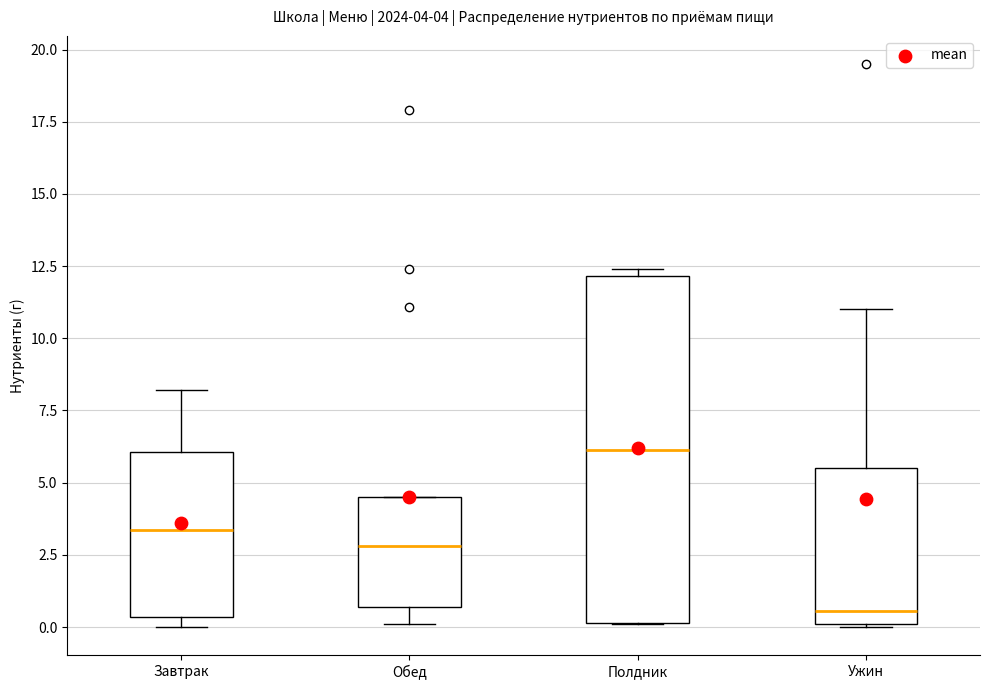

Which box is the tallest, from its lower edge to its upper edge?

Полдник